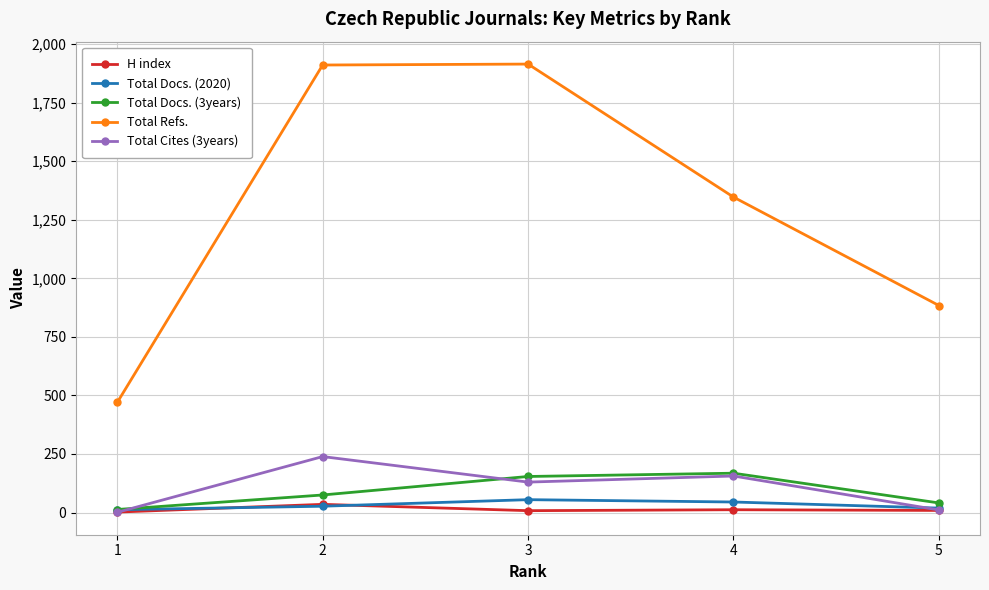

At how many categories does at least one series exceed 838?

4